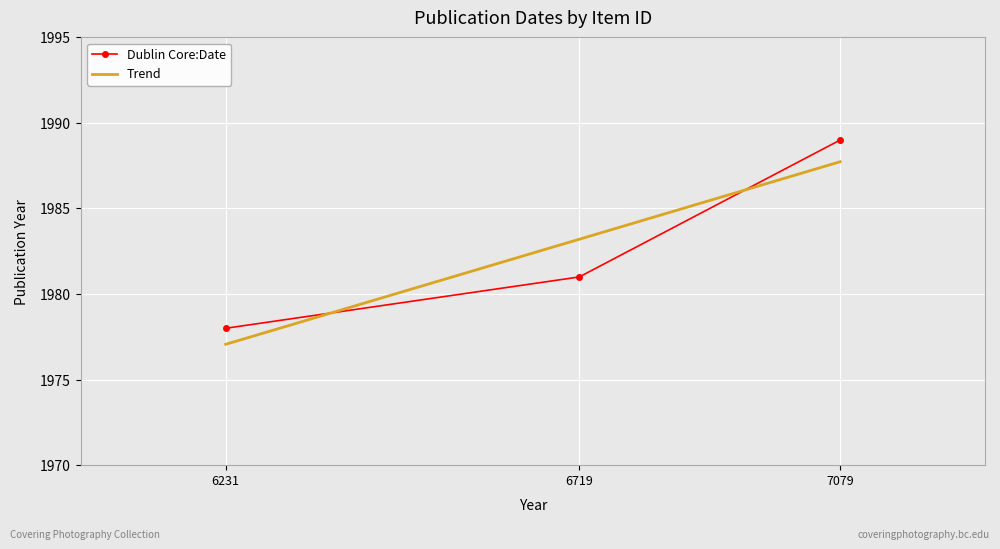

What value does the data have at 6719, to the nearest 5?

1980